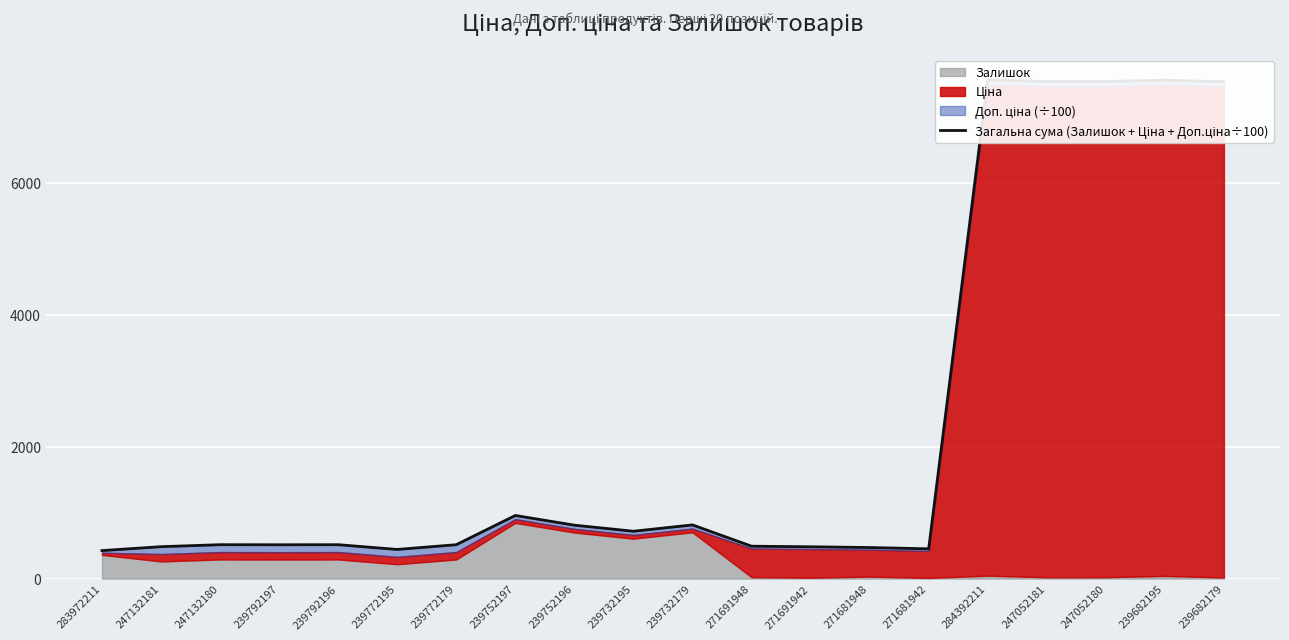

How many values are below 513?

8